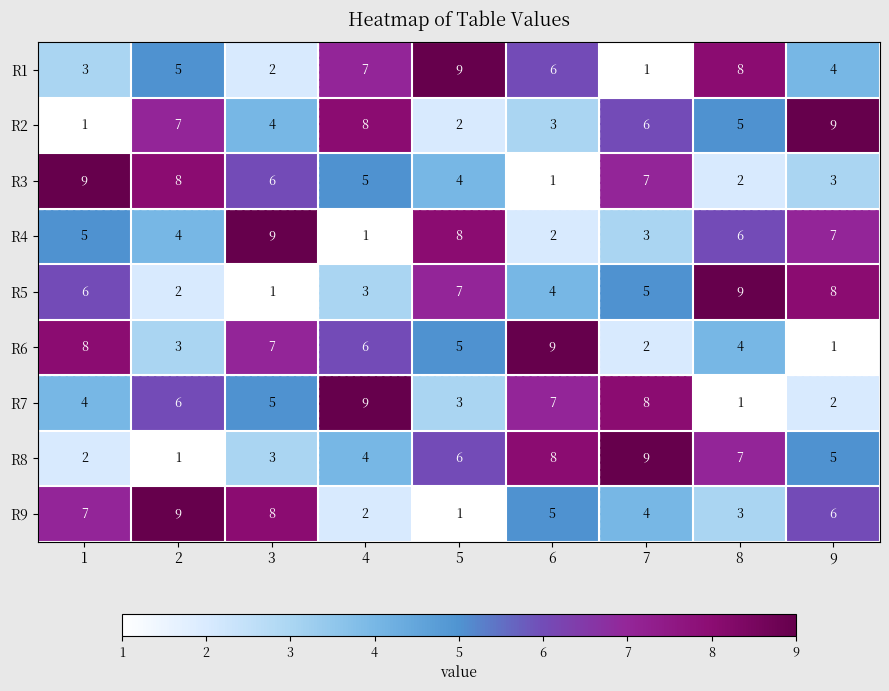

Count the R7 values in the range 3 to 7.

5